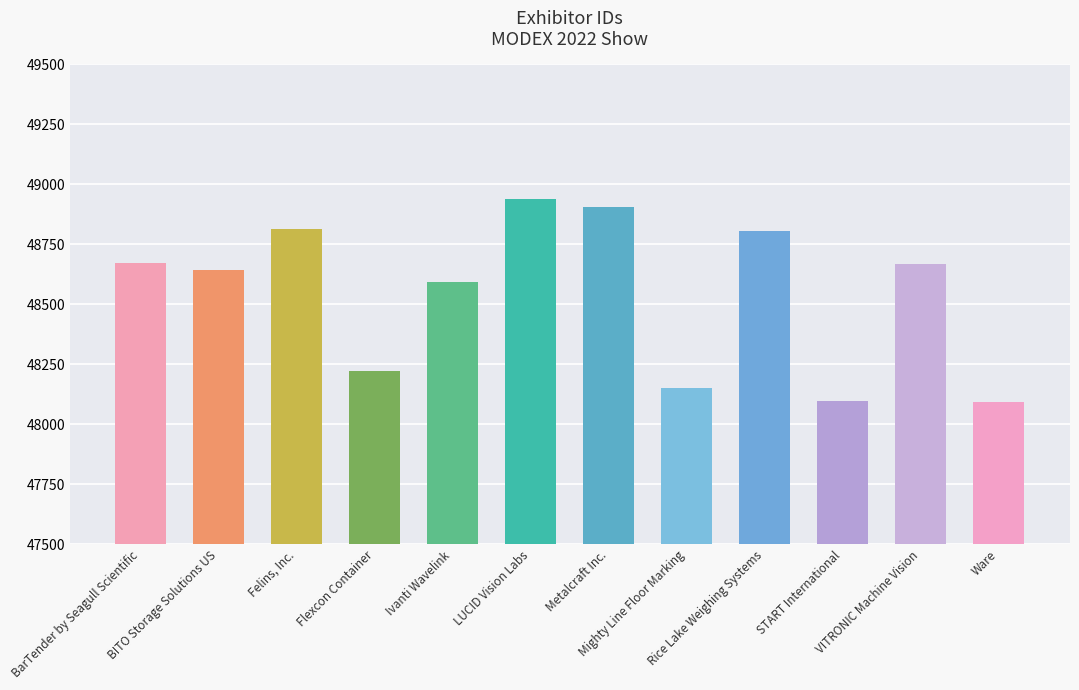

The chart shows a value of 48642 at BITO Storage Solutions US. True or false?

True